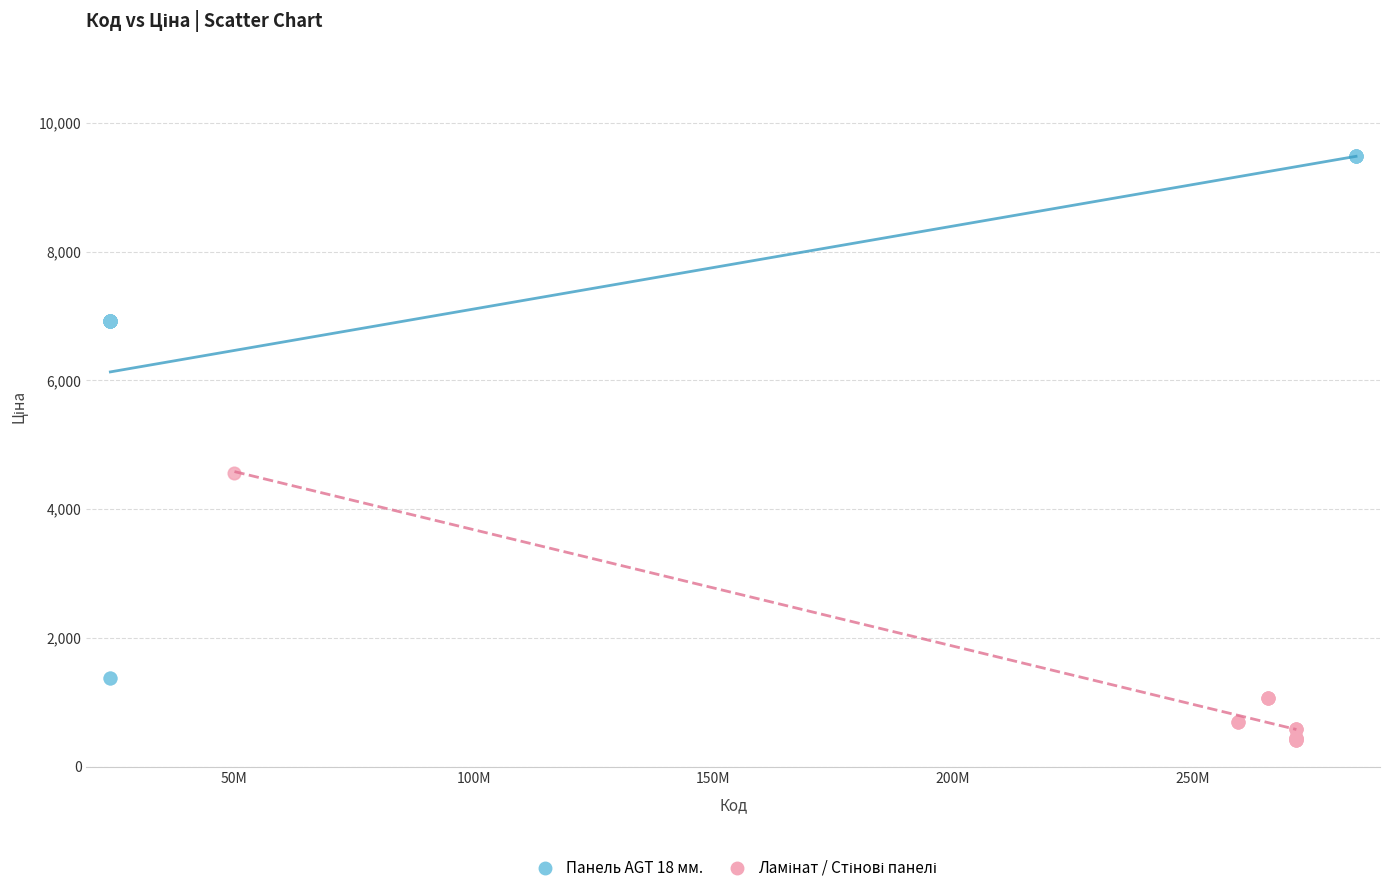

Which series reaches the maximum Y coordinate?

Панель AGT 18 мм.